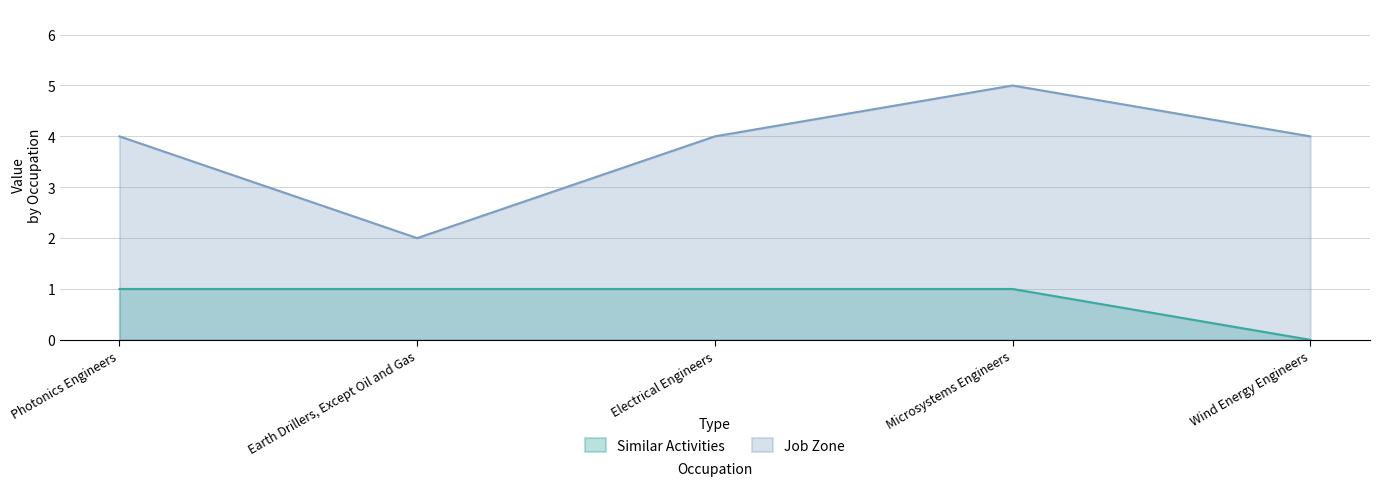

What is the value of the Job Zone point at the 4th from the left?

5